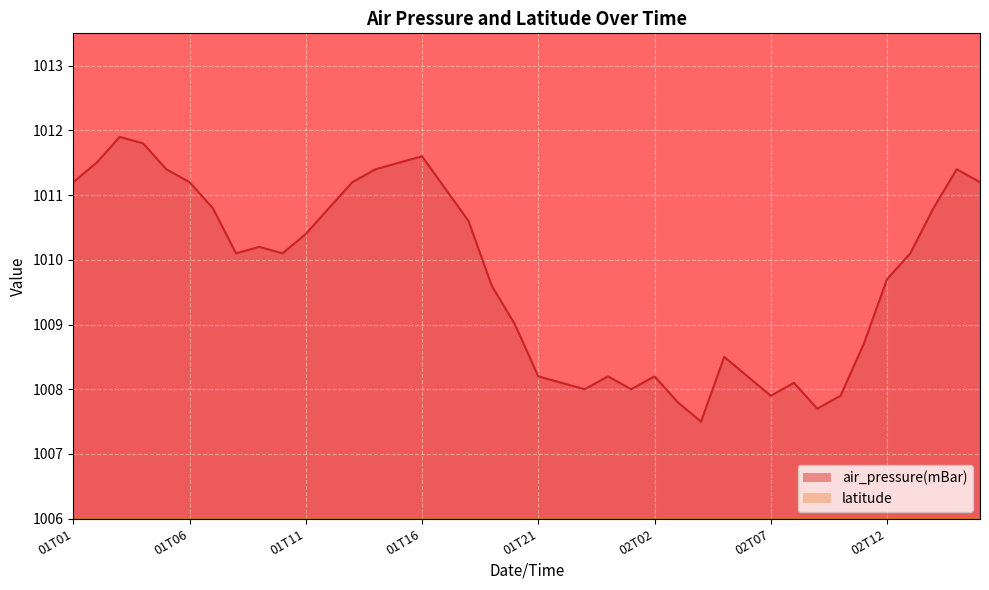

True or false: the data has more than 0 interior local peaks.

True